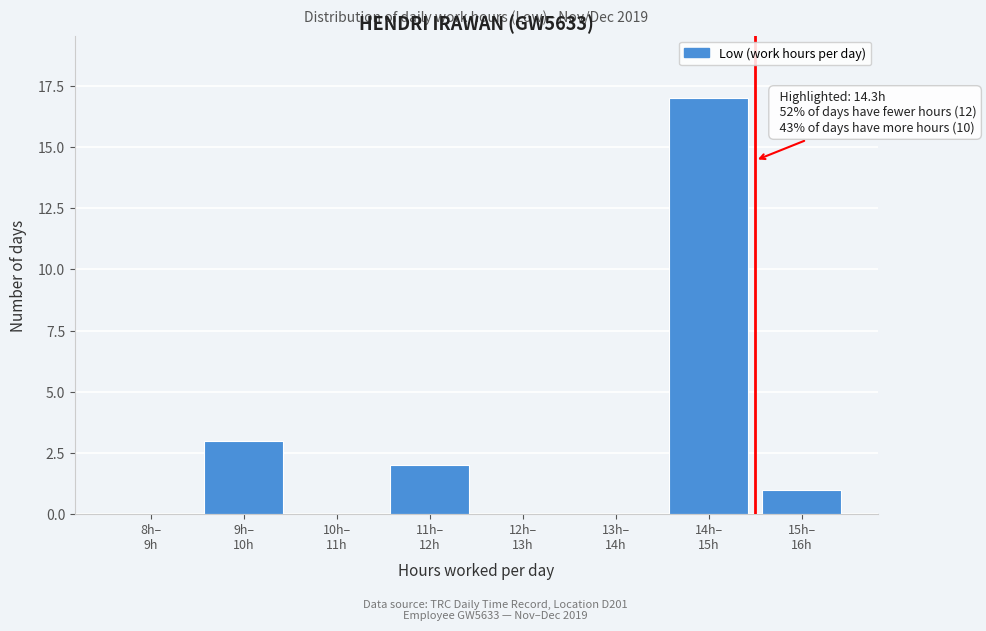

What is the sum of all values?

23